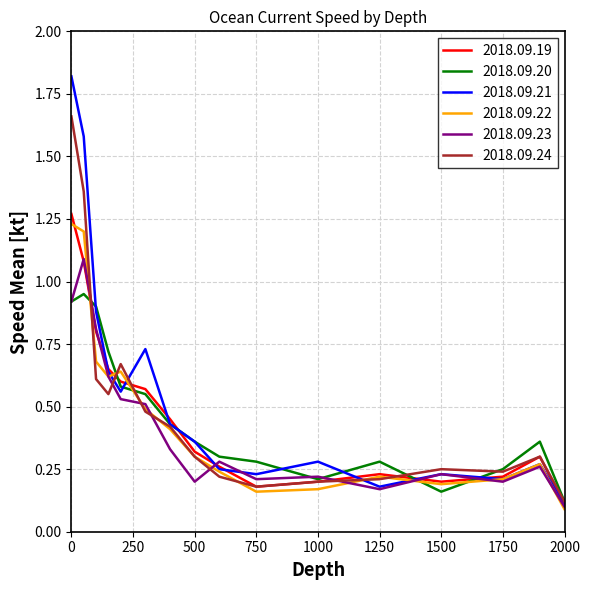

Which series has the largest range (max minus min)?

2018.09.21